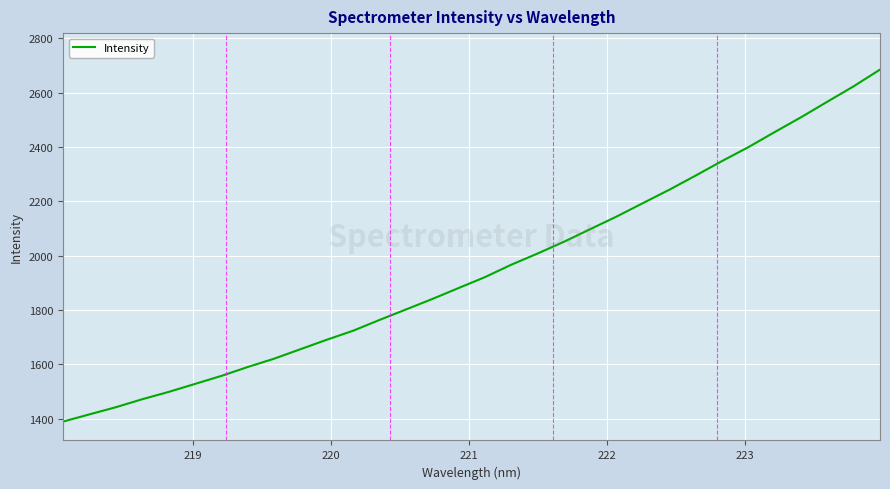

What is the difference between the maximum and minimum values?

1295.4